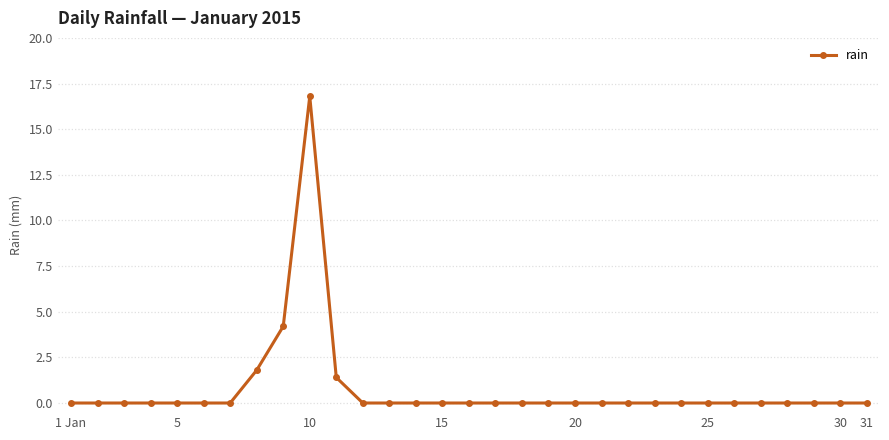

What is the maximum value shown in the chart?

16.8